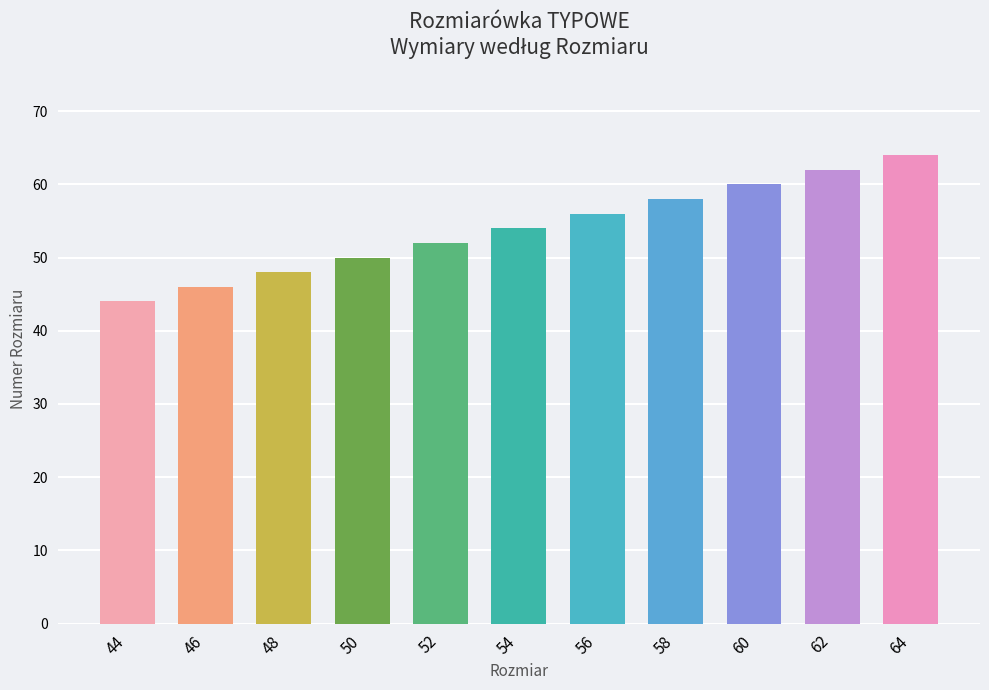

Approximately how many times larger is the value at 56 compared to 44?

1.3